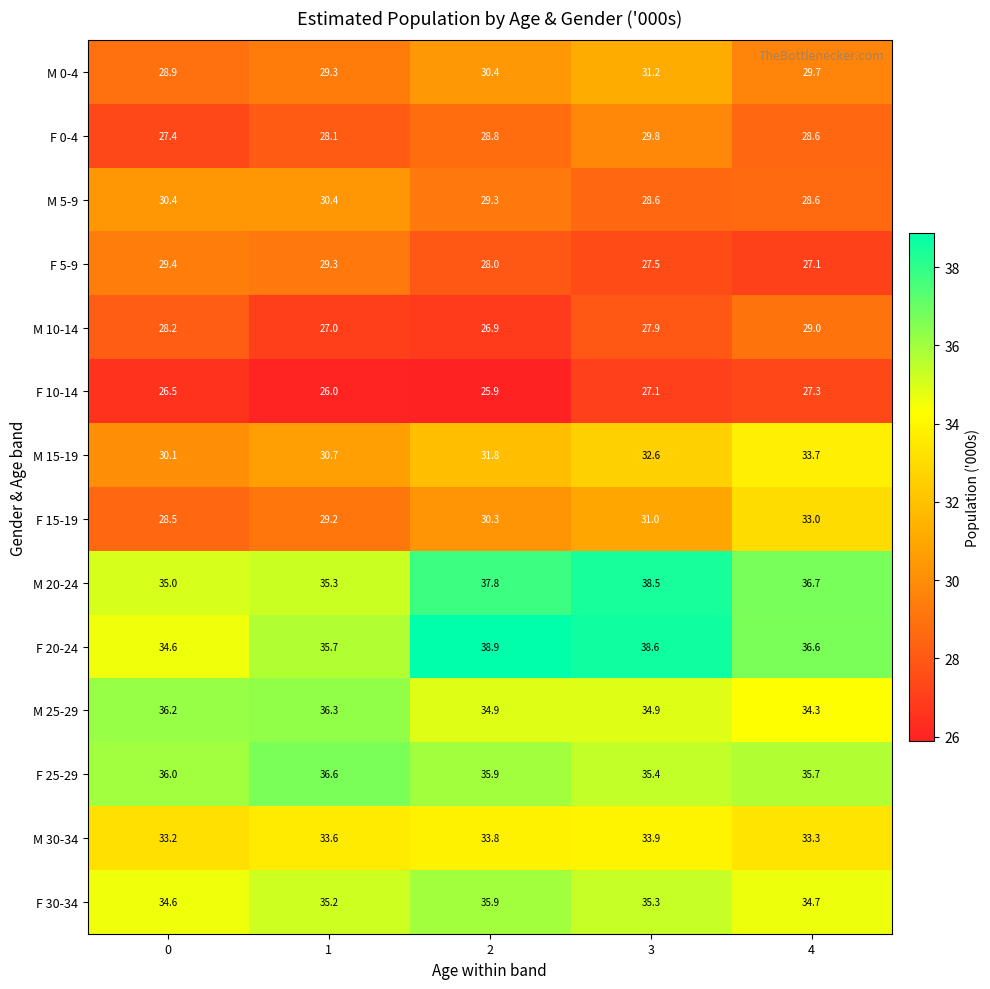

Rank the series by their maximum value, from lowest to highest.

F 10-14, M 10-14, F 5-9, F 0-4, M 5-9, M 0-4, F 15-19, M 15-19, M 30-34, F 30-34, M 25-29, F 25-29, M 20-24, F 20-24